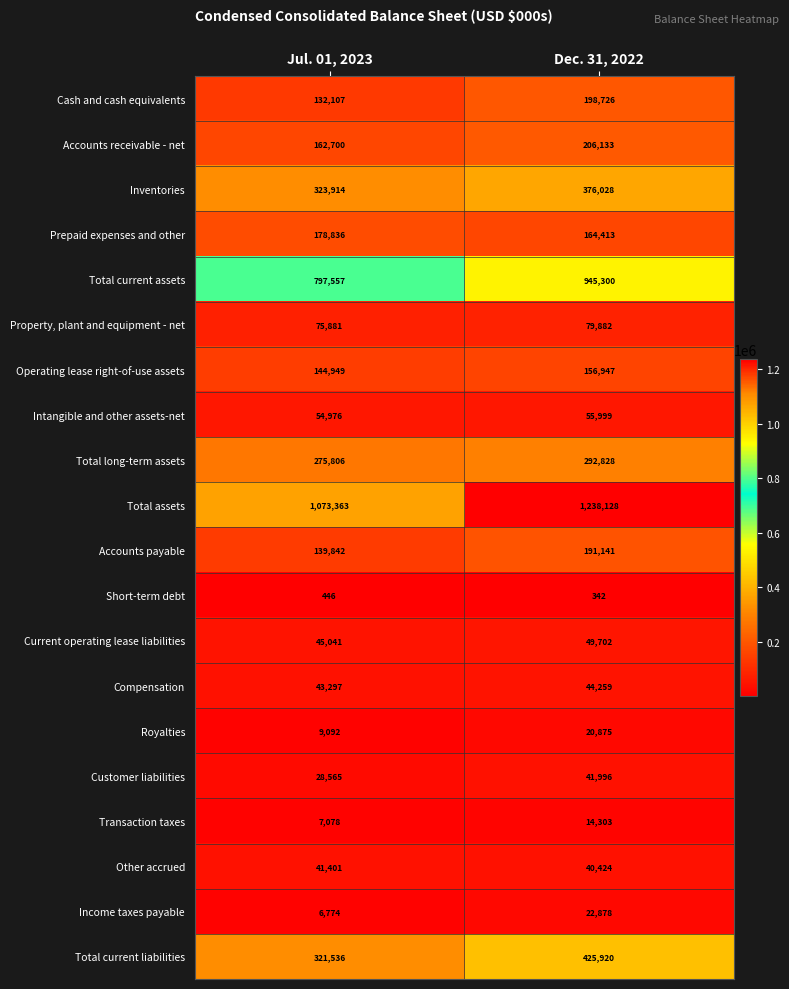

Which series changed the most between Jul. 01, 2023 and Dec. 31, 2022?

Total assets